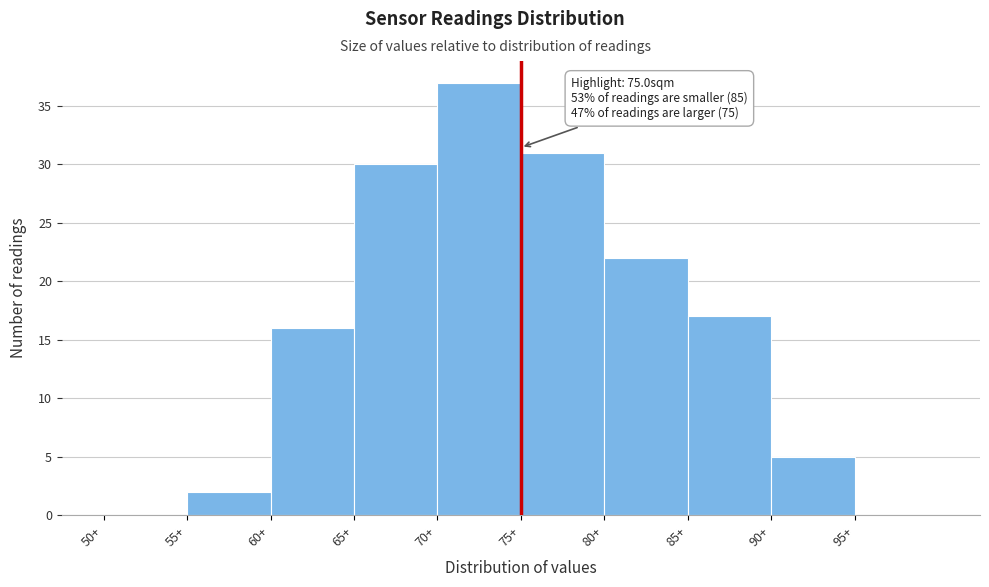

Over which range of the x-axis is the bar tallest?

70 to 75